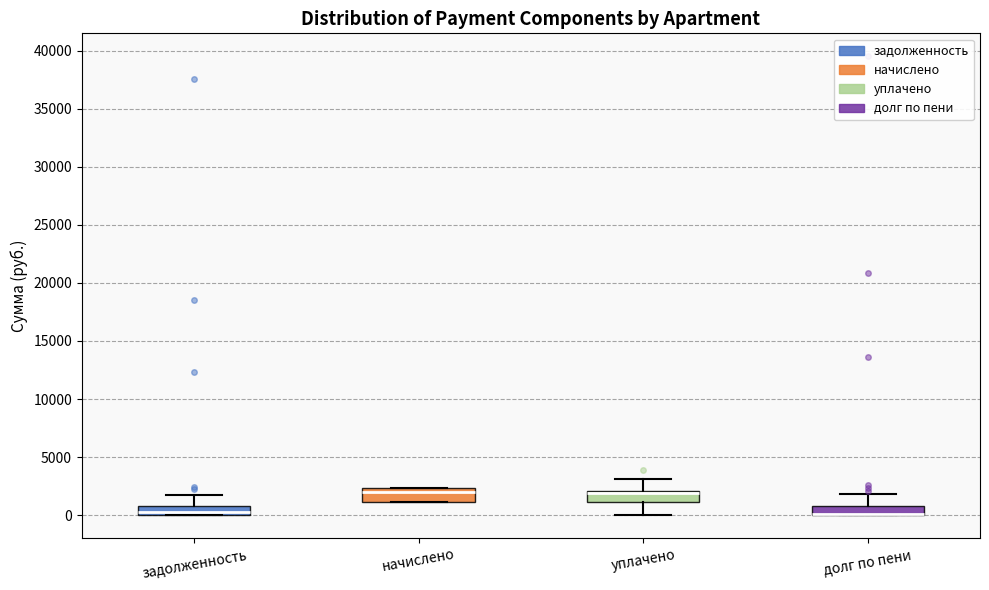

Reading left to right, read every box against the y-axis: the position of its median line, the range the box covers, and the ends of its whiskers. The values are not printed on the chart, so give them approximately, as read against the axis.

задолженность: median 500, box 0 to 1000, whiskers 0 to 1500
начислено: median 2000, box 1000 to 2500, whiskers 1000 to 2500
уплачено: median 2000 (drawn on the box's upper edge), box 1000 to 2000, whiskers 0 to 3000
долг по пени: median 0 (drawn on the box's lower edge), box 0 to 1000, whiskers 0 to 2000